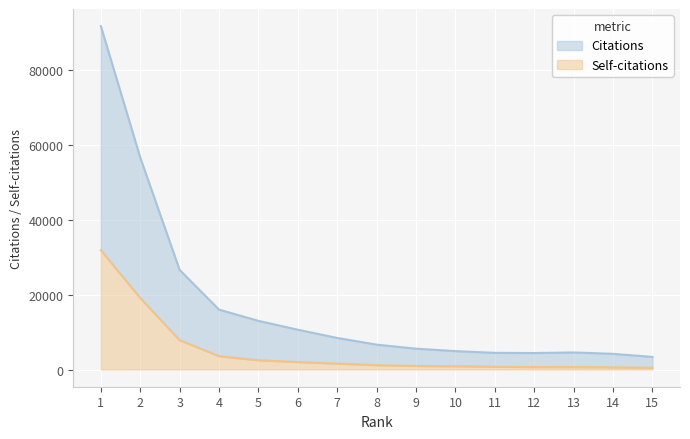

True or false: Self-citations and Citations cross at least once.

False